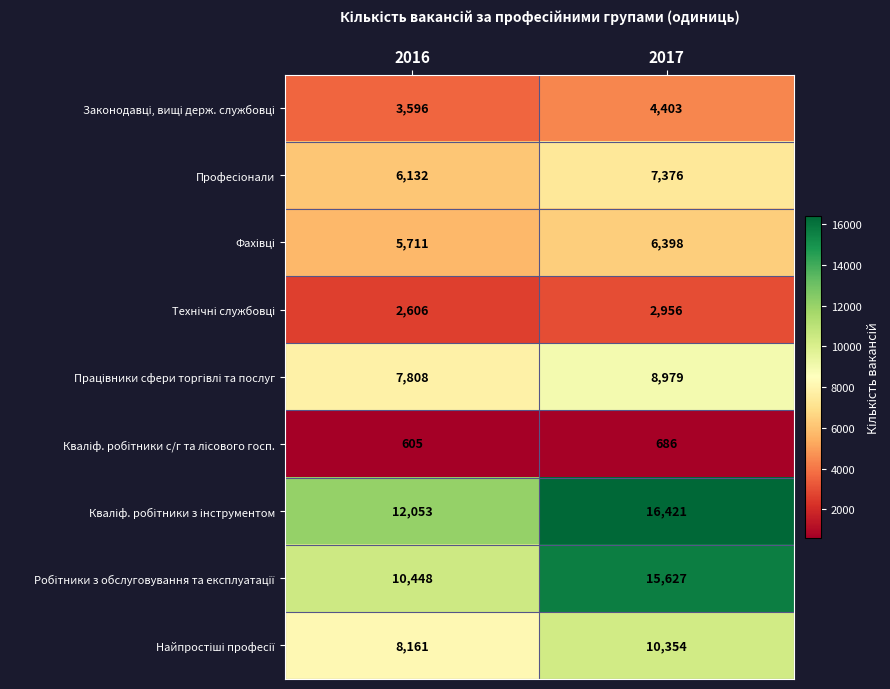

At how many categories does at least one series exceed 9201?

2